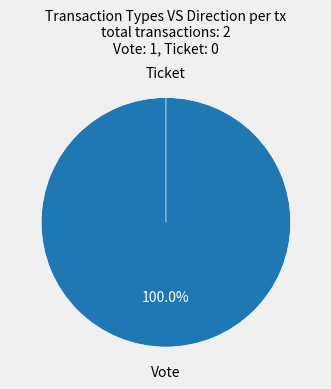

Which category has the smallest portion of the pie?

Ticket (tx_type)